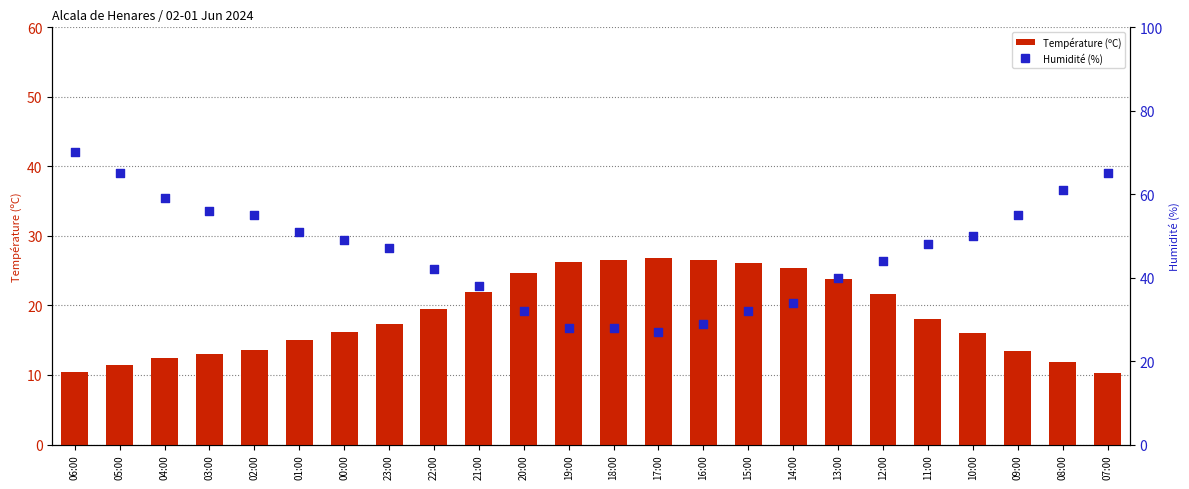

Which series has the largest Y range (max minus min)?

Humidité (%)